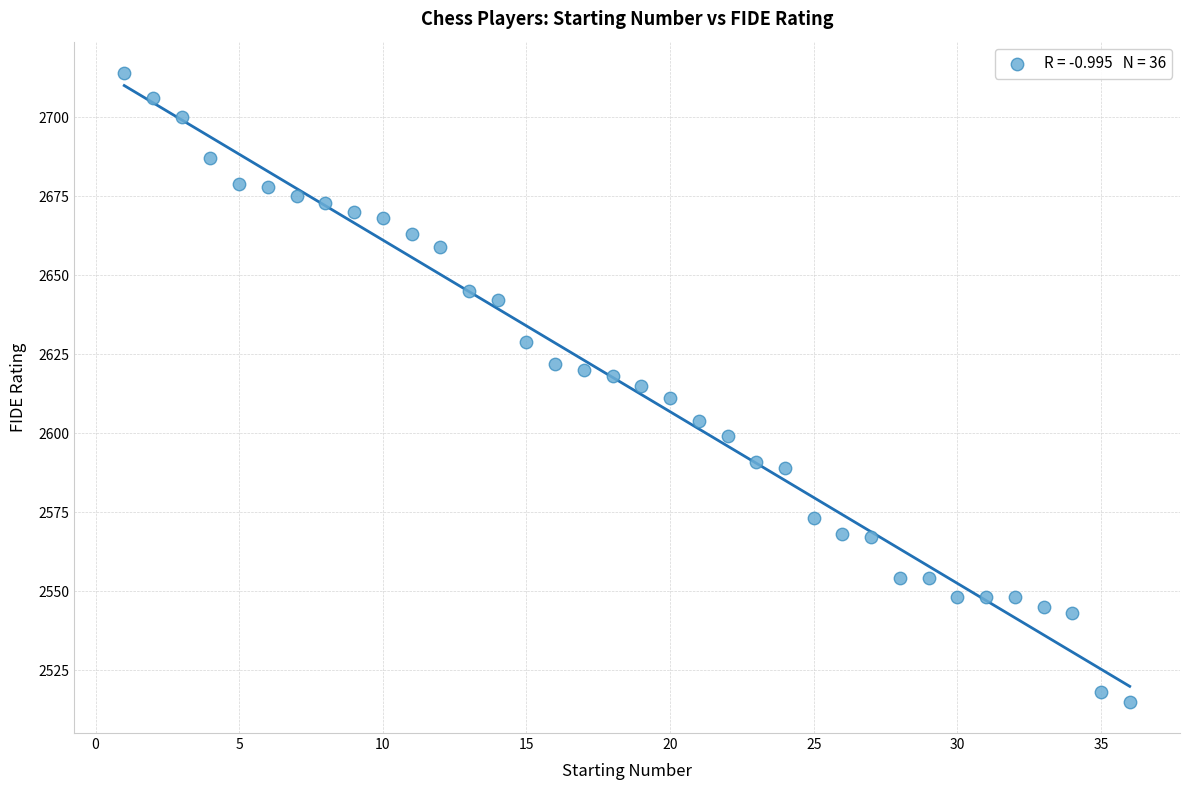

What is the range of X values (max minus min)?

35